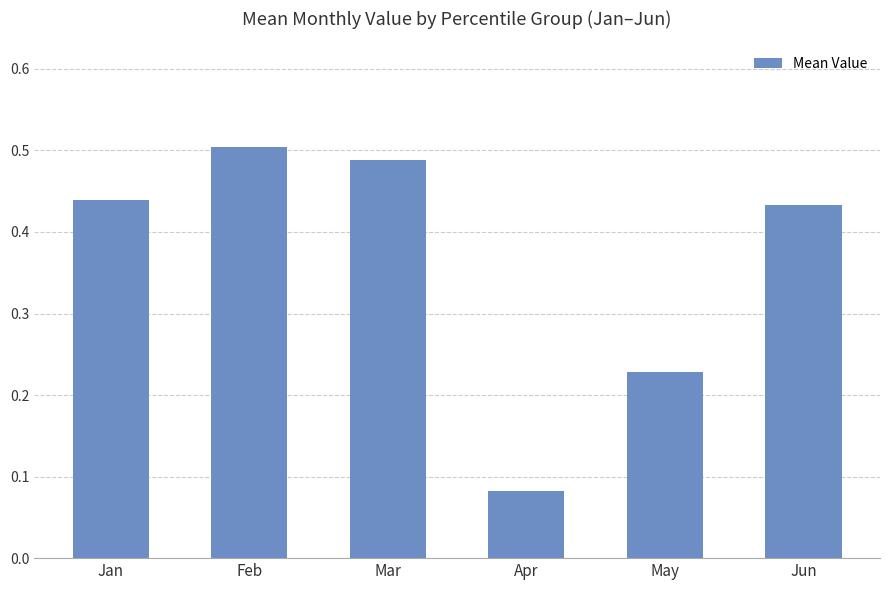

How many values are between 0 and 1?

6